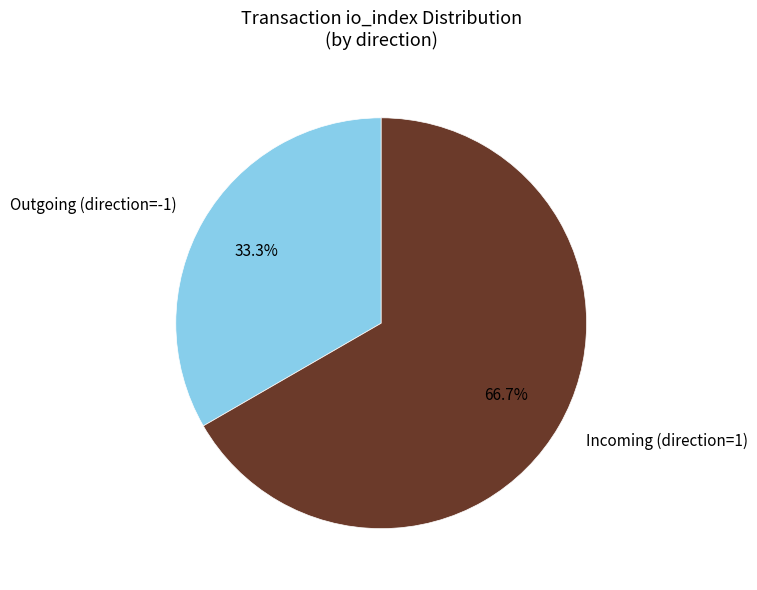

Approximately how many times larger is the value at Outgoing (direction=-1) compared to Incoming (direction=1)?

0.5